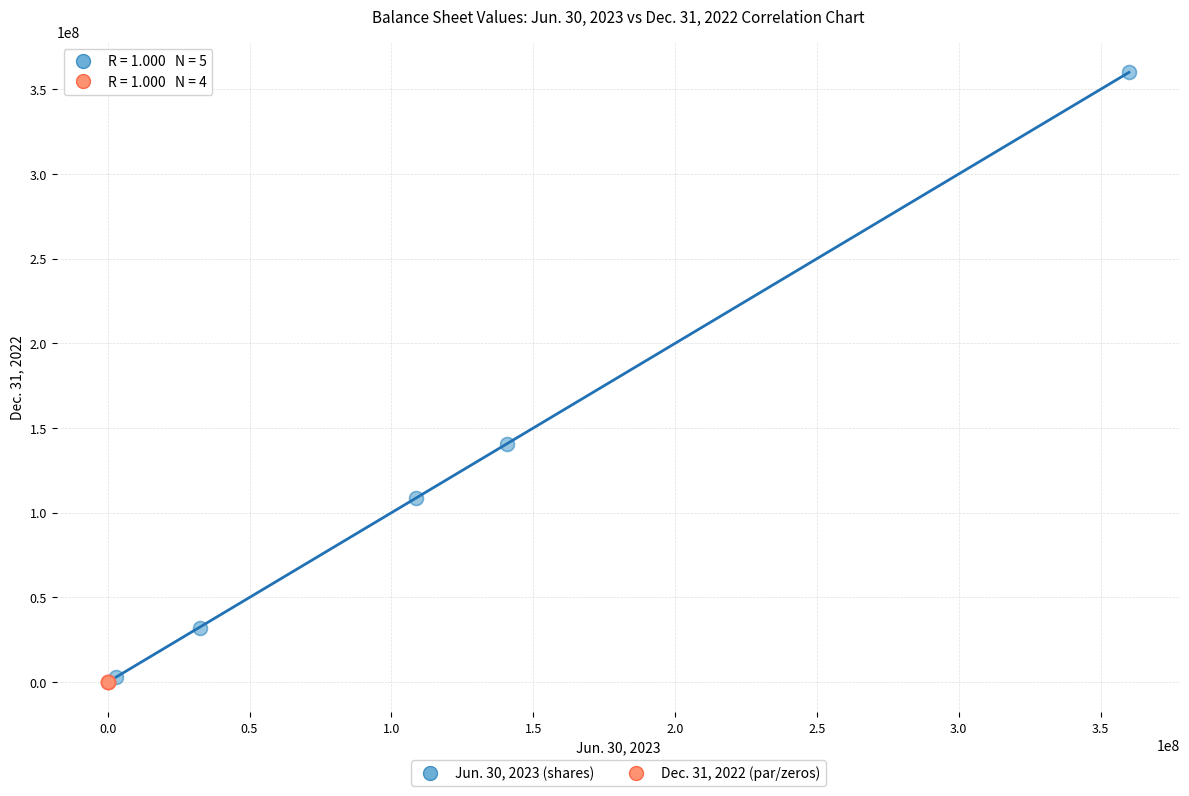

Which series reaches the maximum Y coordinate?

Jun. 30, 2023 (shares)